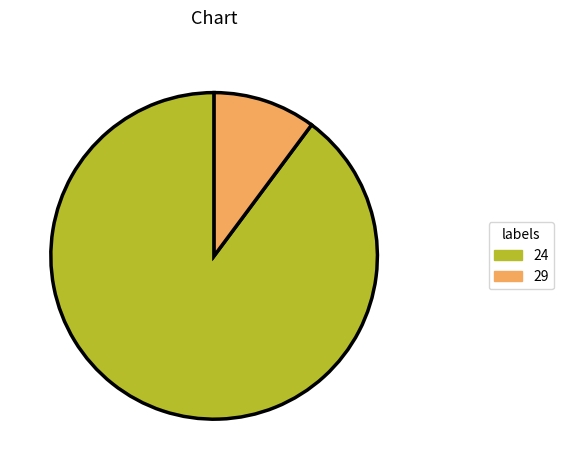

Is the sum of 29 and 24 greater than half?

Yes